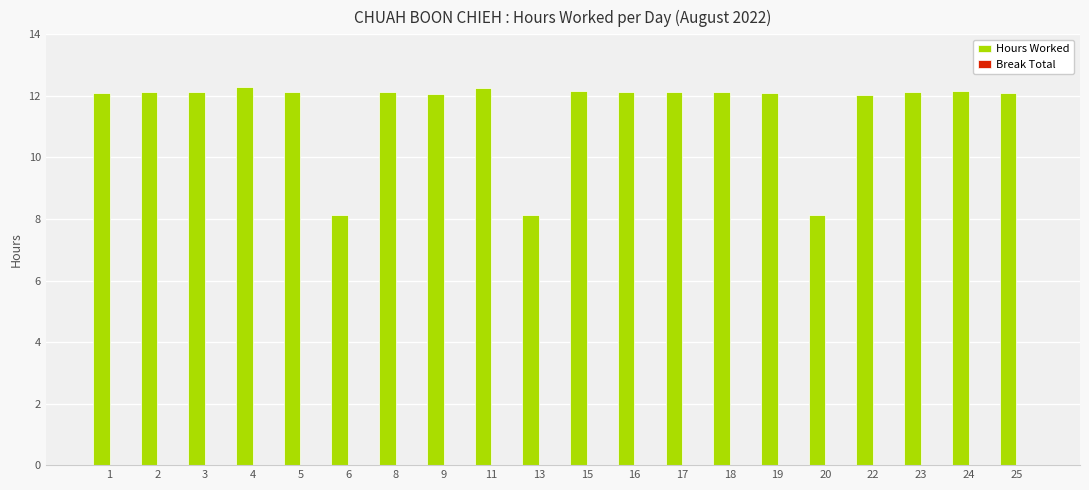

What is the average value?

11.5